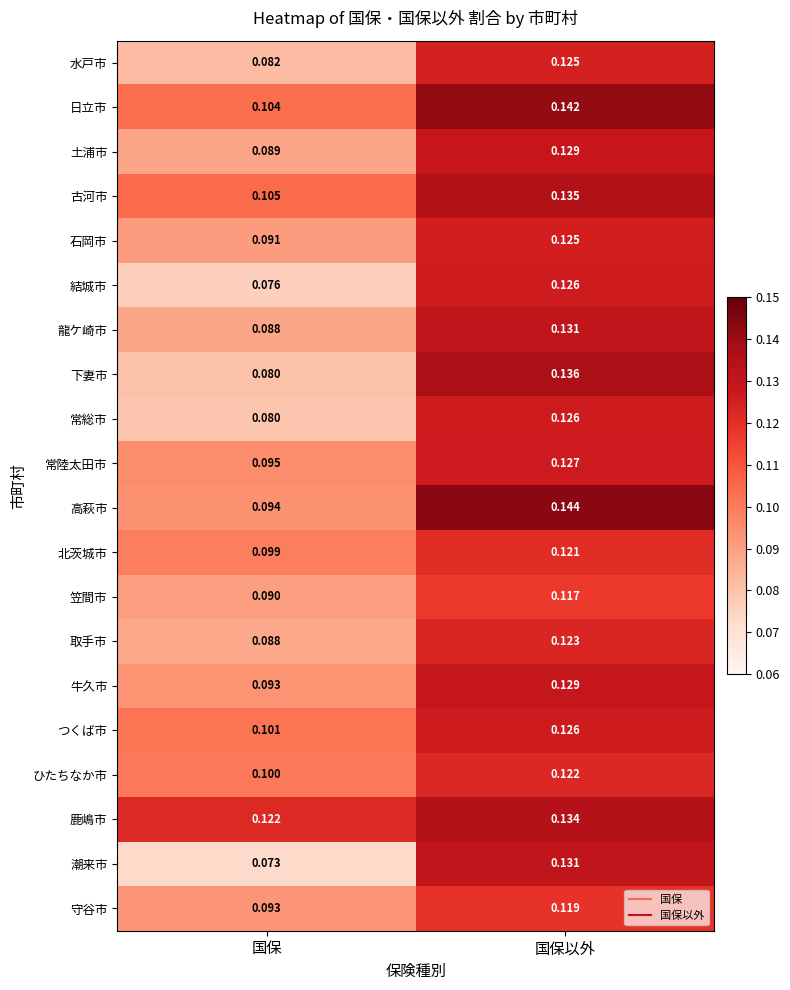

Which category has the highest value in the 水戸市 series?

国保以外